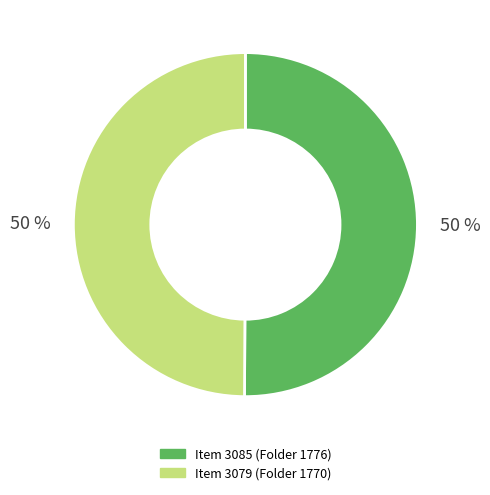

Is it true that Item 3079 (Folder 1770) is 61% of the pie?

False